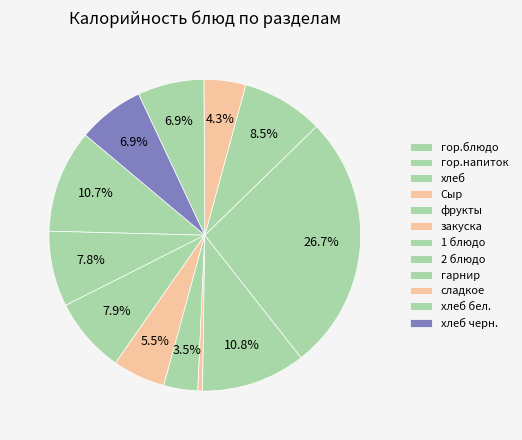

What is the largest slice in the pie chart?

2 блюдо